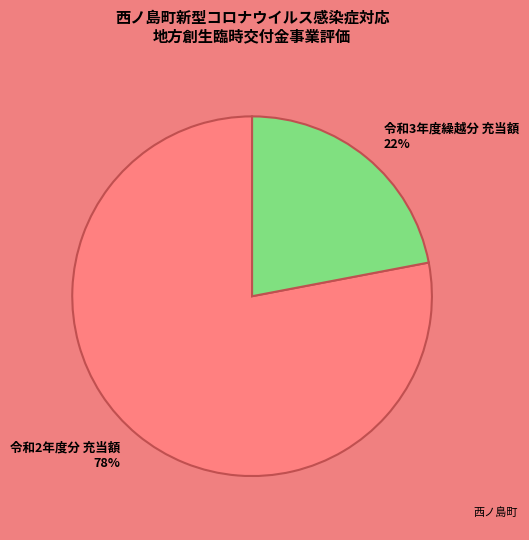

What is the ratio of the value at 令和3年度繰越分 充当額 to the value at 令和2年度分 充当額?

0.3